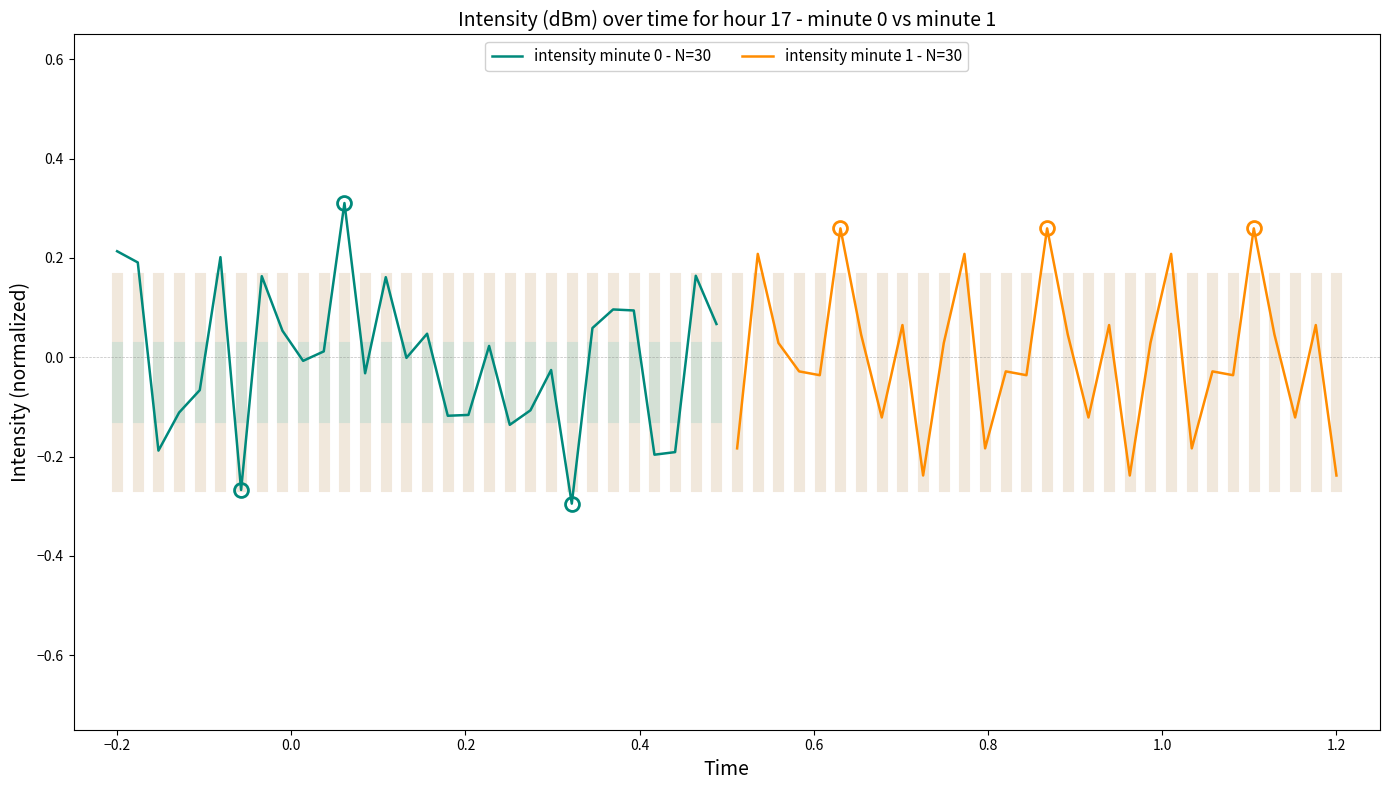

What is the highest value of the intensity minute 0 - N=30 series?

0.3